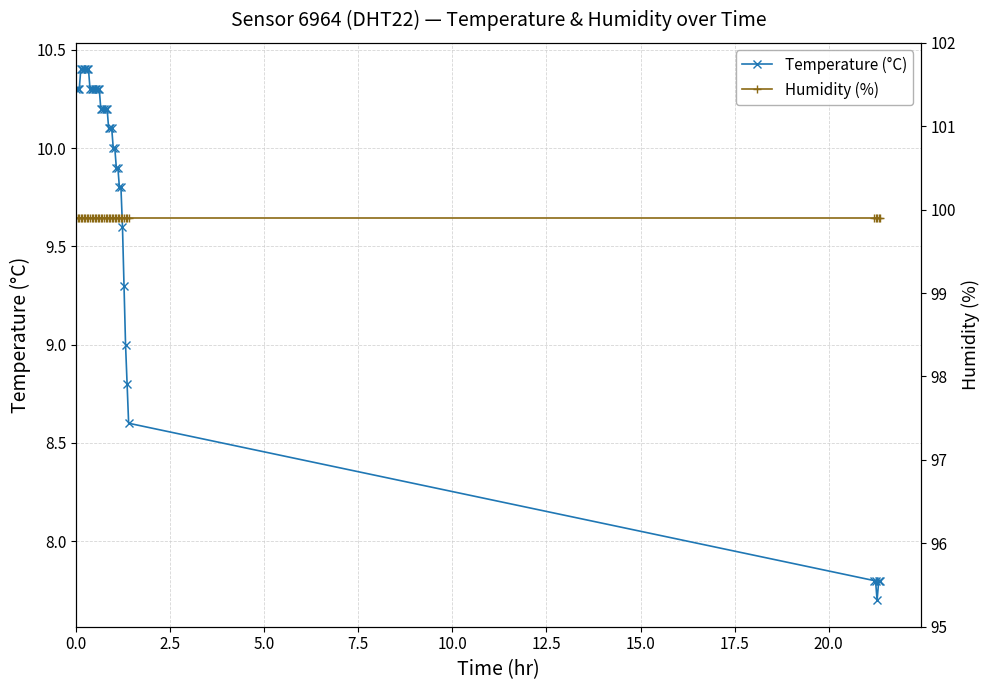

Rank the series by their average value, from lowest to highest.

Temperature (°C), Humidity (%)